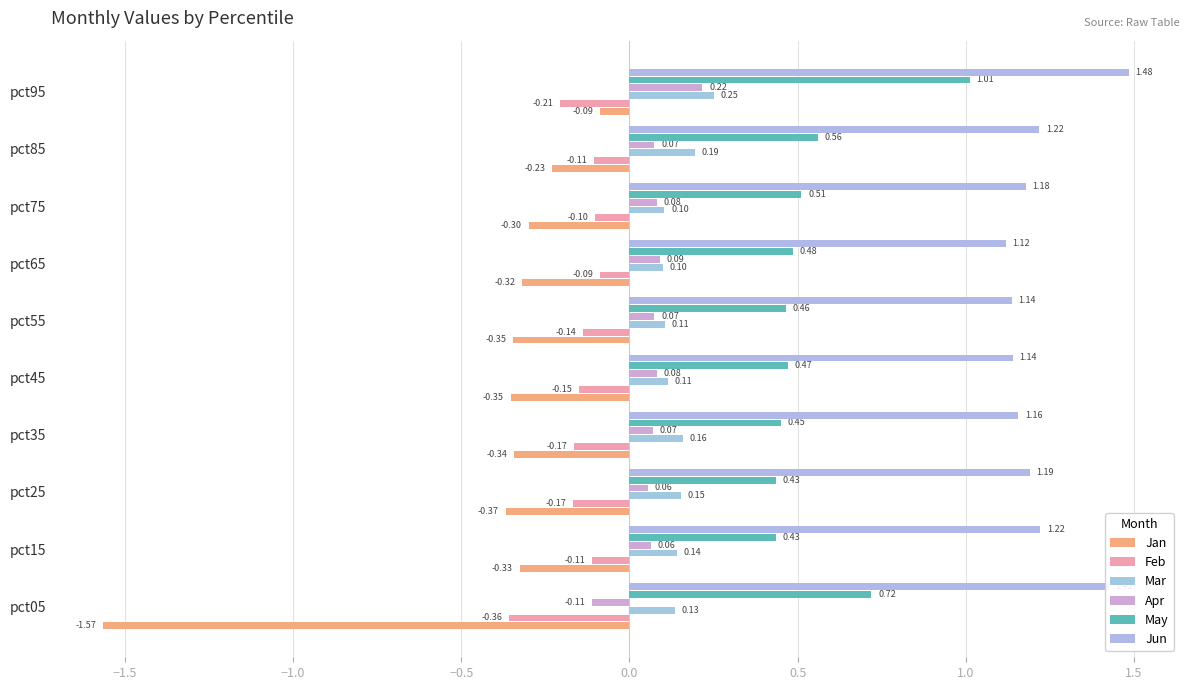

At how many categories does at least one series exceed 0?

10